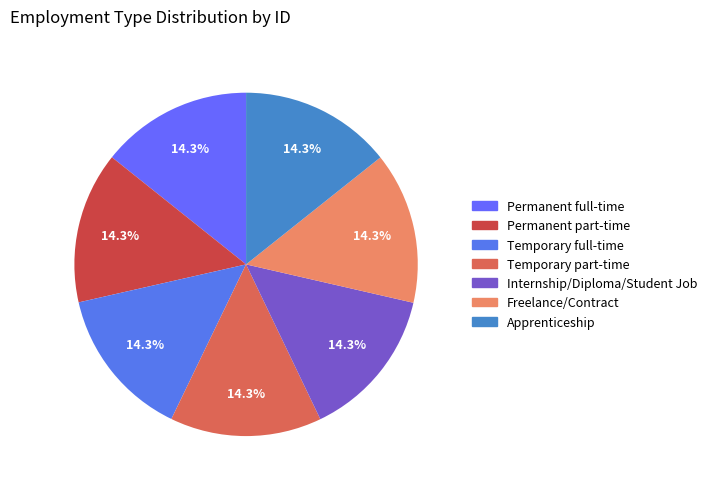

Is the sum of Permanent part-time and Permanent full-time greater than half?

No